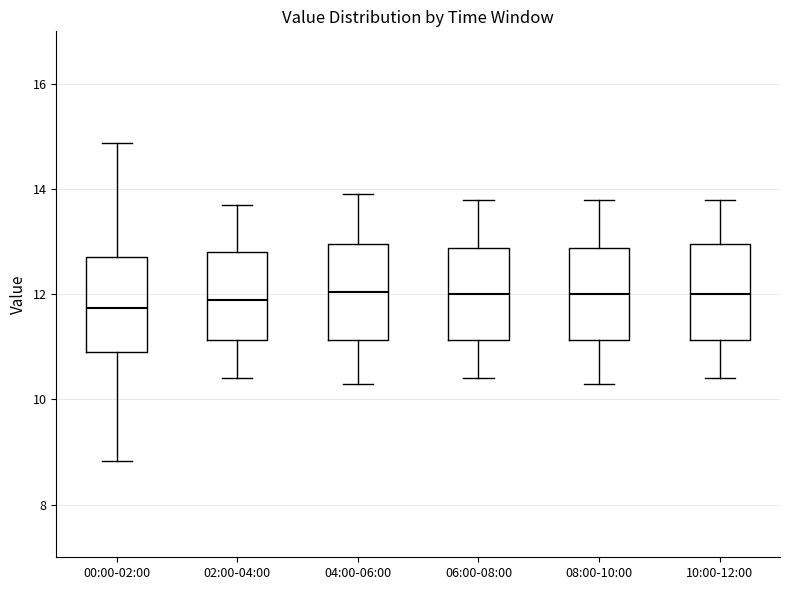

Reading left to right, read every box against the y-axis: the position of its median line, the range the box covers, and the ends of its whiskers. The values are not printed on the chart, so give them approximately, as read against the axis.

00:00-02:00: median 11.8, box 11.0 to 12.8, whiskers 8.8 to 14.8
02:00-04:00: median 12.0, box 11.2 to 12.8, whiskers 10.4 to 13.8
04:00-06:00: median 12.0, box 11.2 to 13.0, whiskers 10.4 to 14.0
06:00-08:00: median 12.0, box 11.2 to 12.8, whiskers 10.4 to 13.8
08:00-10:00: median 12.0, box 11.2 to 12.8, whiskers 10.4 to 13.8
10:00-12:00: median 12.0, box 11.2 to 13.0, whiskers 10.4 to 13.8